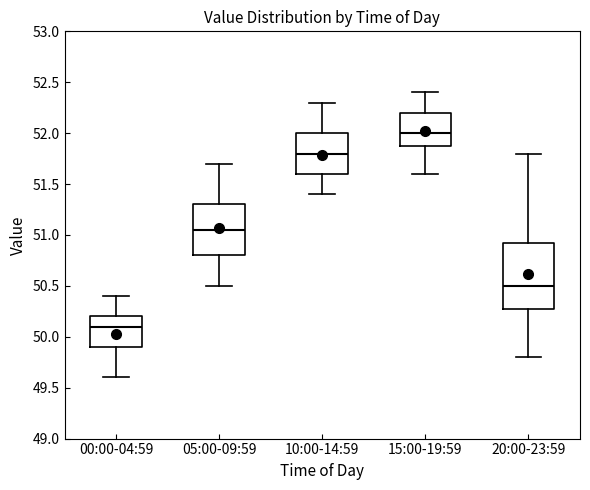

Comparing the boxes themselves (not the whiskers), which one is the tallest?

20:00-23:59